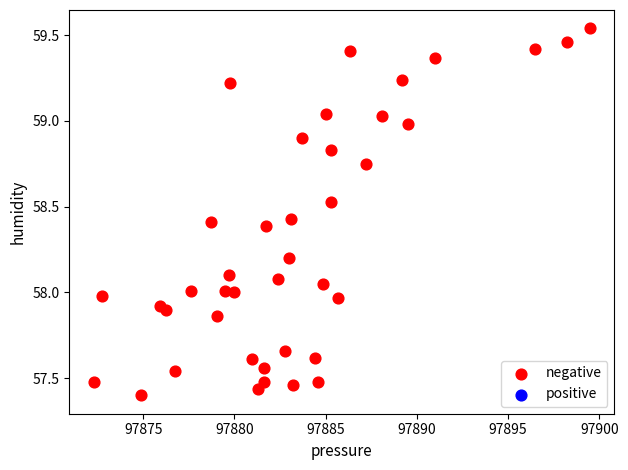

What is the range of Y values (max minus min)?

2.1